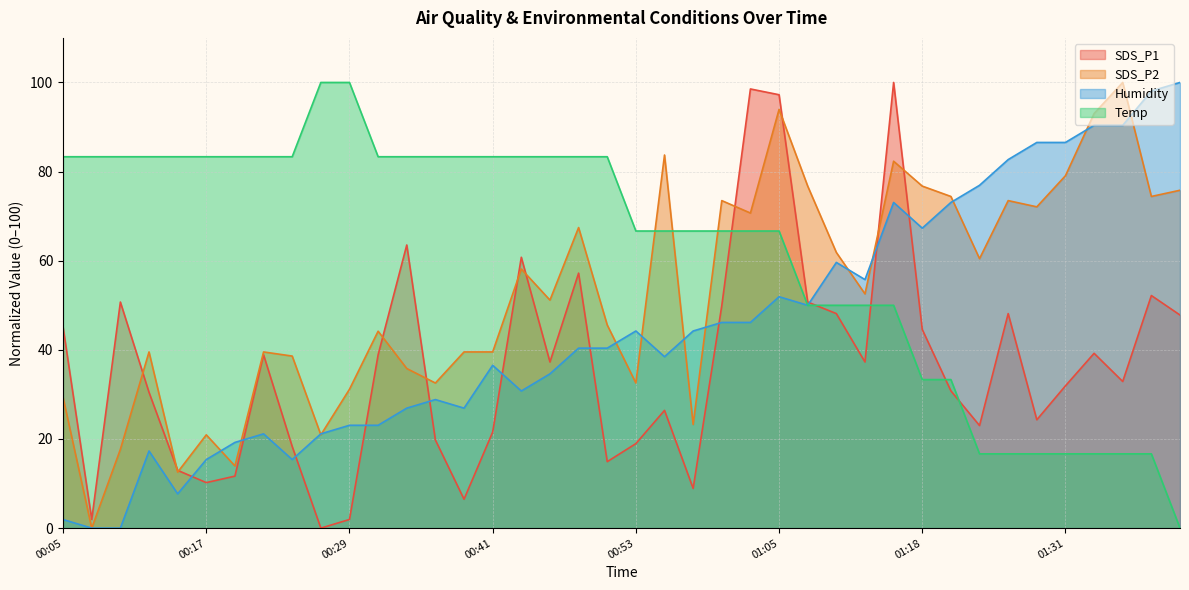

What is the sum of the Temp values at 01:28 and 01:36?

33.3